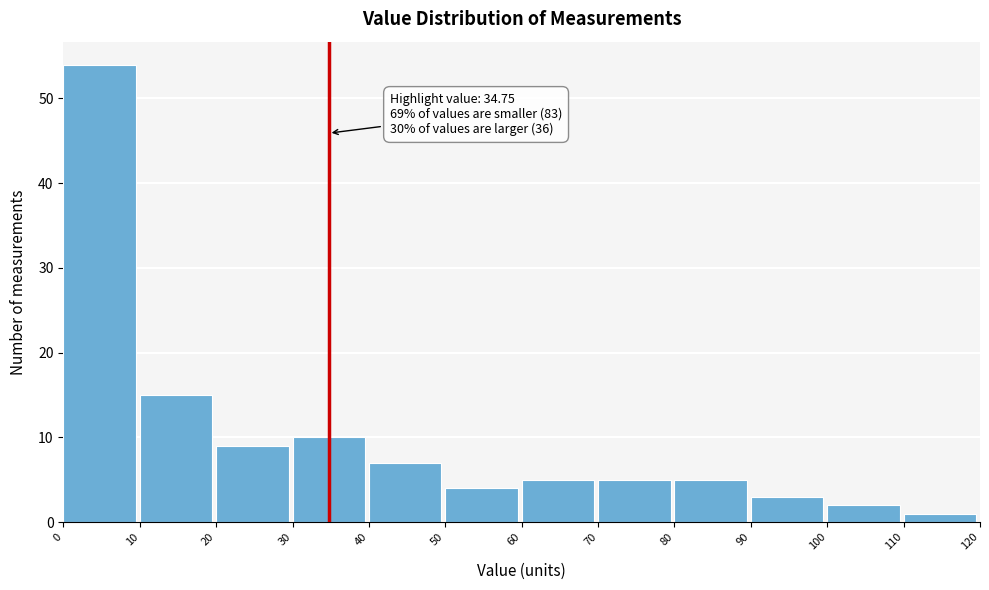

Which range on the x-axis has the tallest bar?

0 to 10